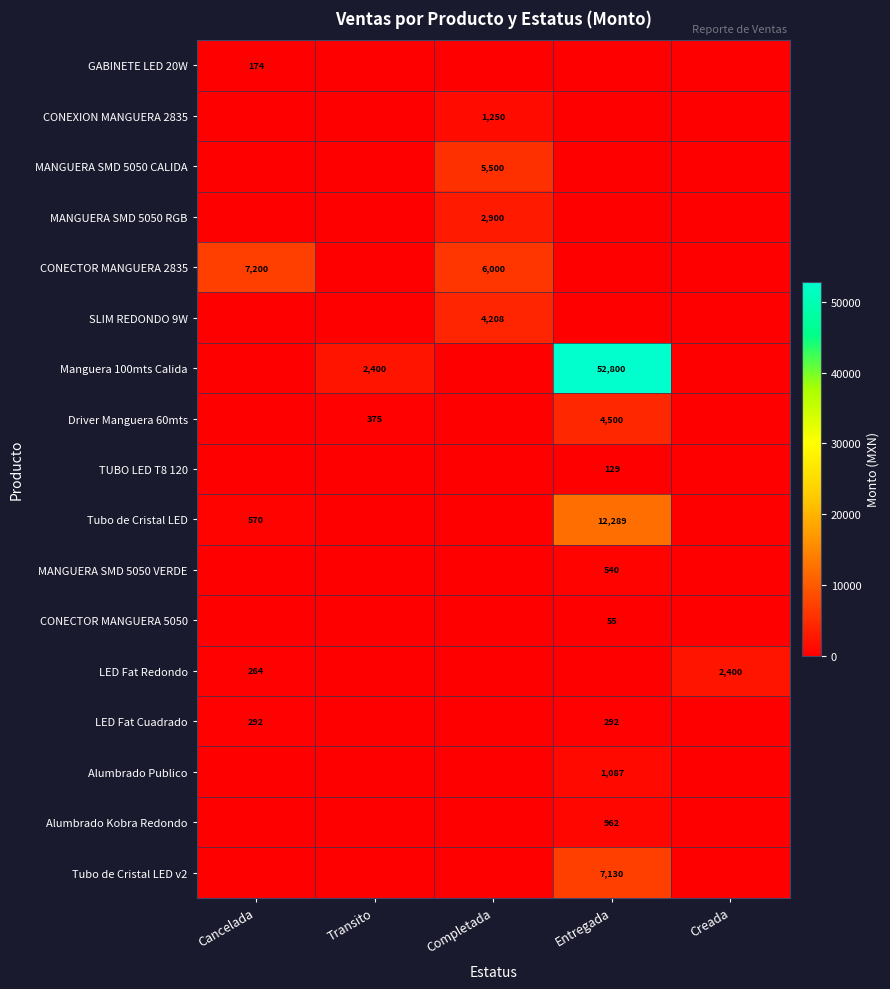

The TUBO LED T8 120 series shows 129 at Entregada. True or false?

True